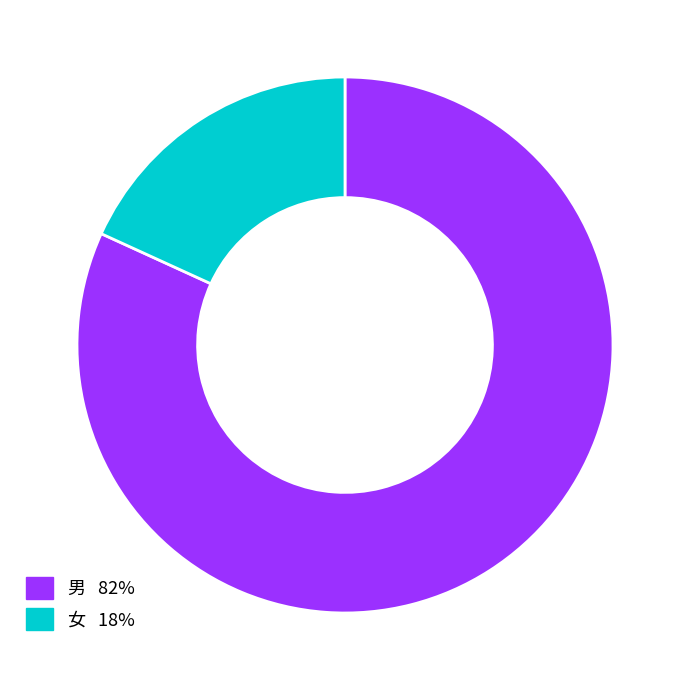

True or false: 男 accounts for 82% of the total.

True